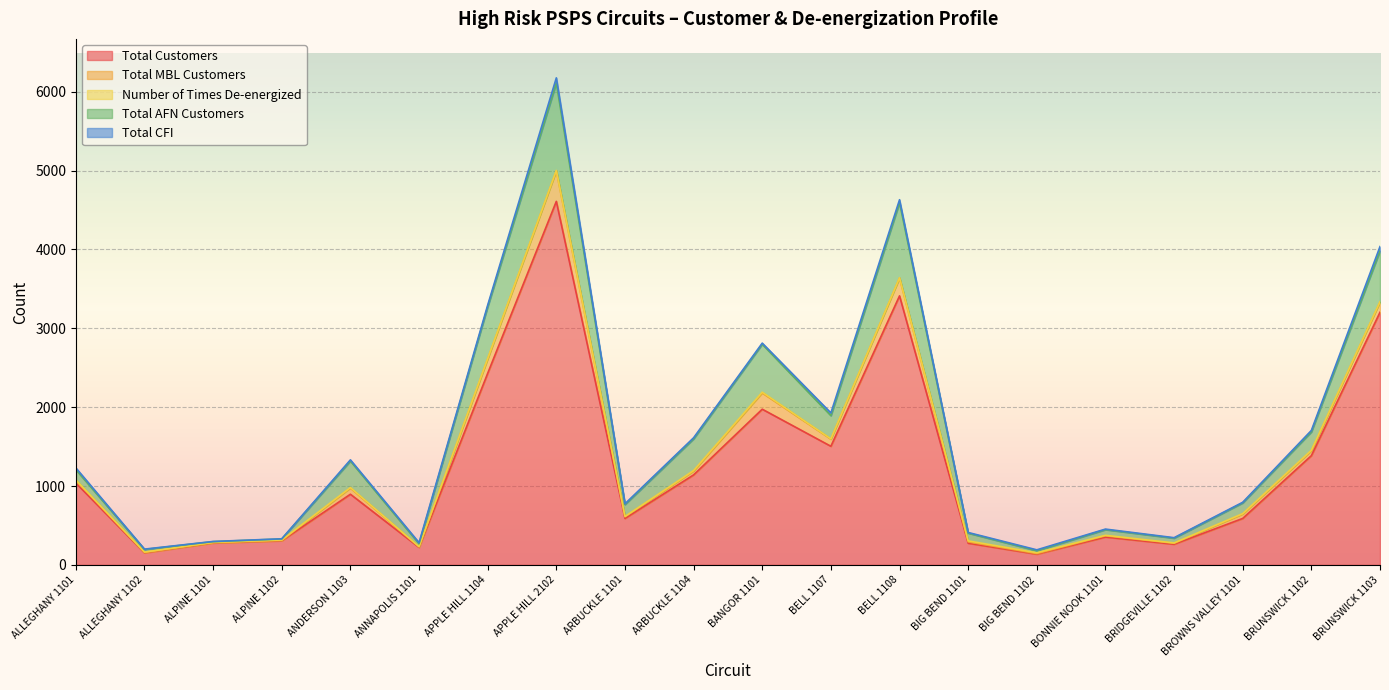

At which category does the chart reach its peak across all series?

APPLE HILL 2102